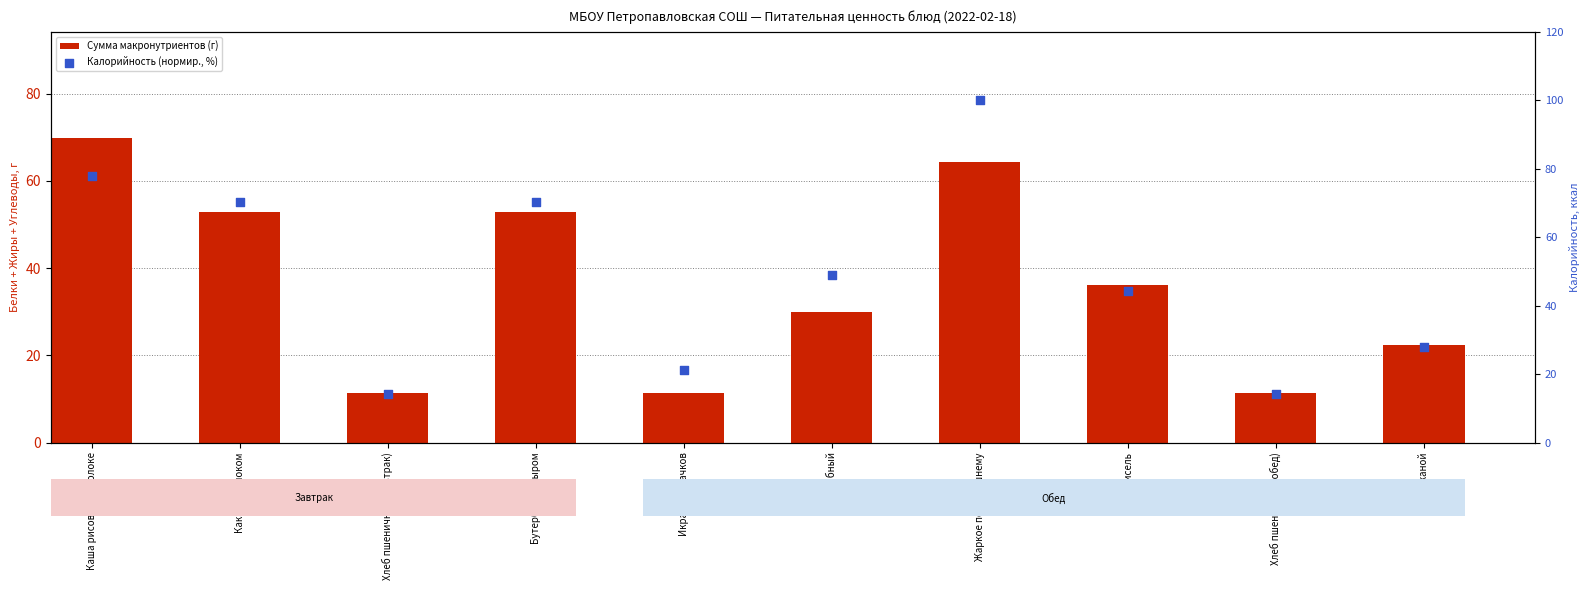

Which series has the largest total across all categories?

Калорийность (нормир., %)